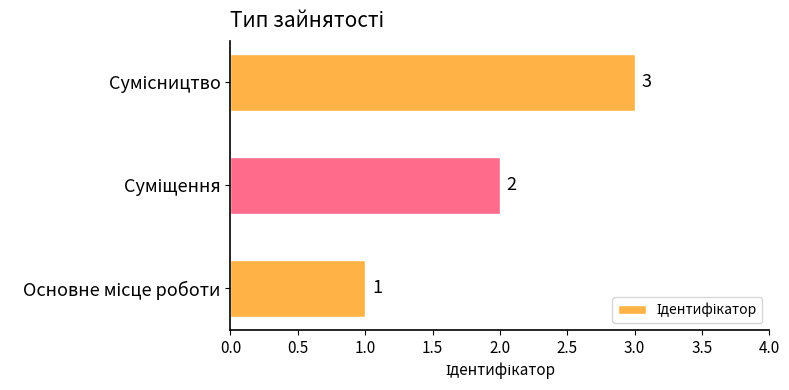

How many values are between 1 and 3?

3